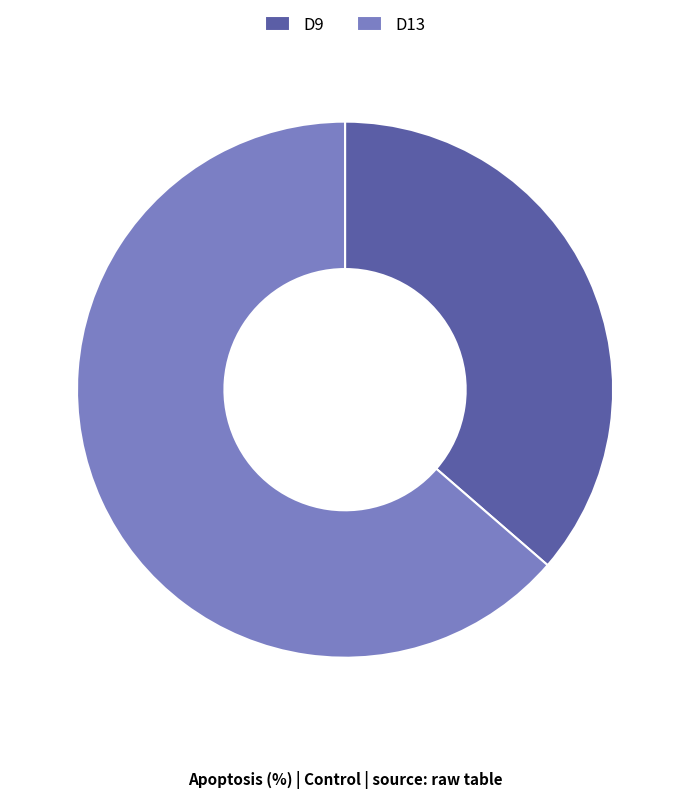

Rank the categories by value from lowest to highest.

D9, D13